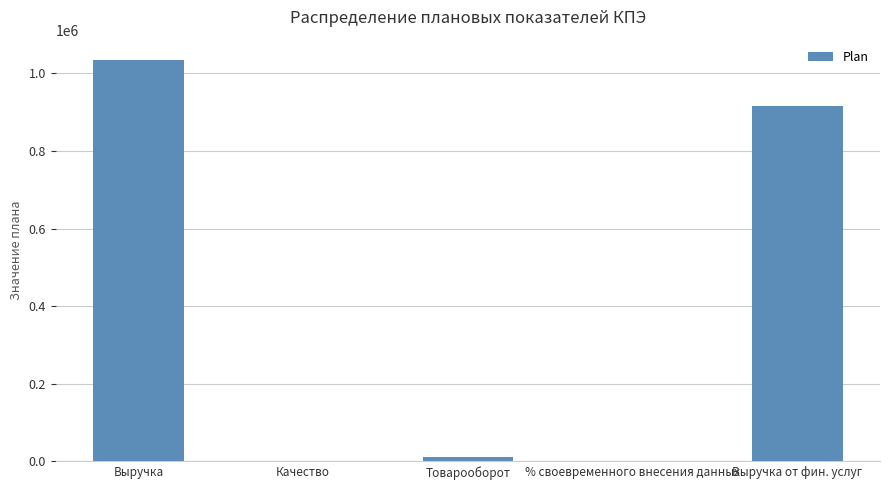

What is the change in value from Качество to Выручка от фин. услуг?

+917424.4